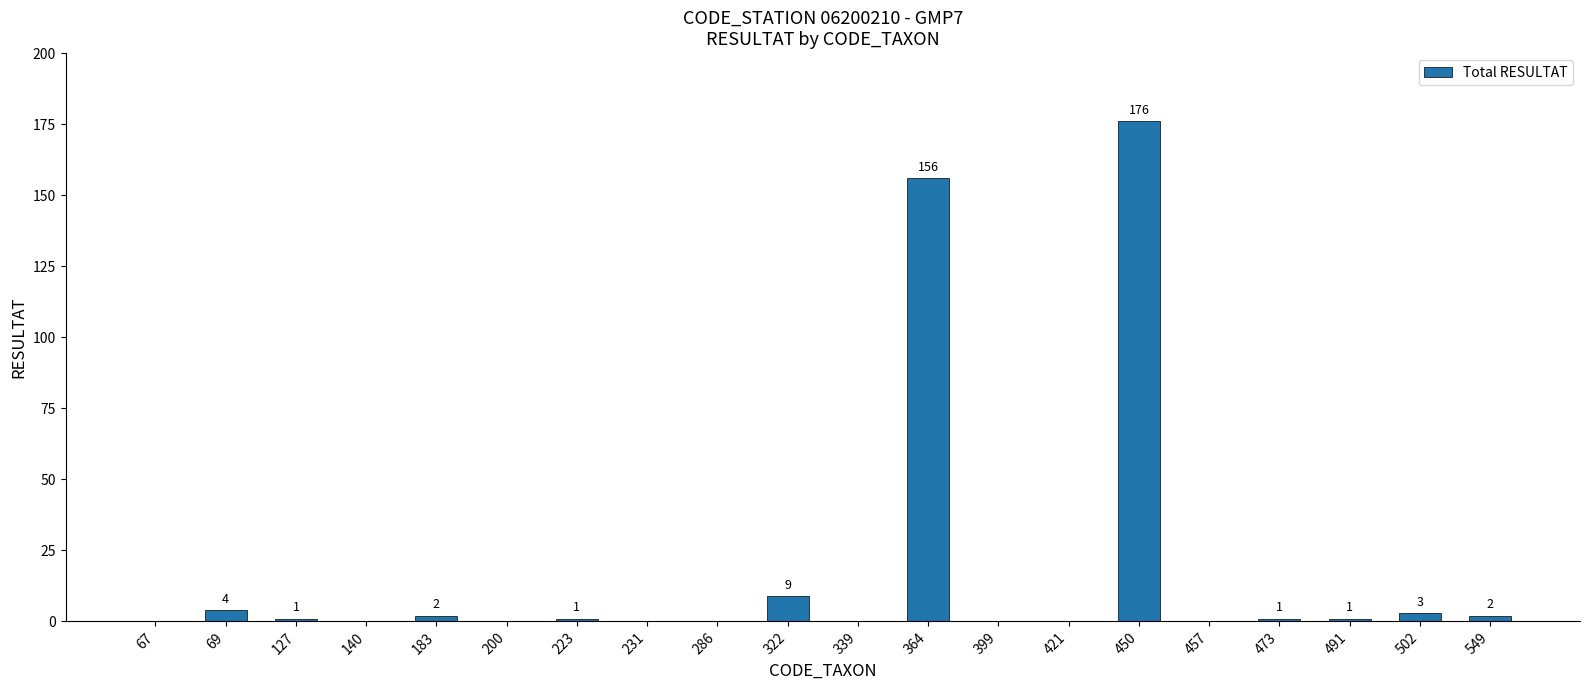

Which label corresponds to the largest value in the chart?

450